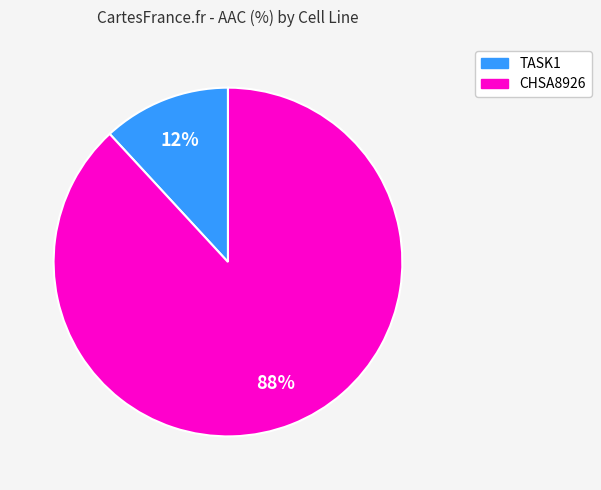

Do TASK1 and CHSA8926 together represent more than half of the pie?

Yes